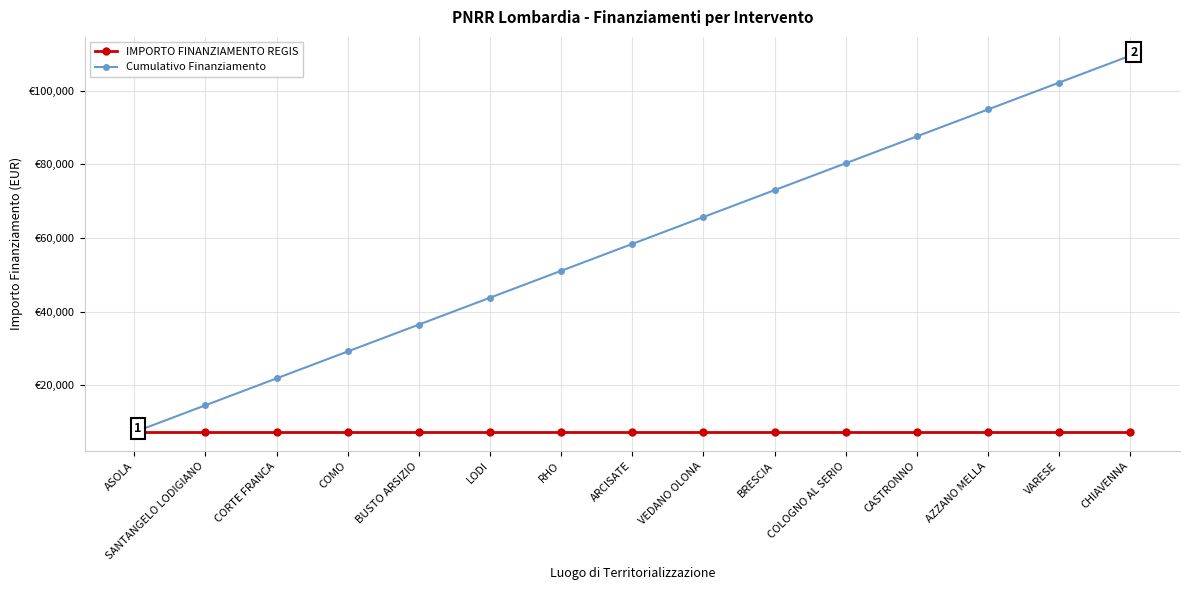

What is the value of the IMPORTO FINANZIAMENTO REGIS point at the 5th from the left?

7301